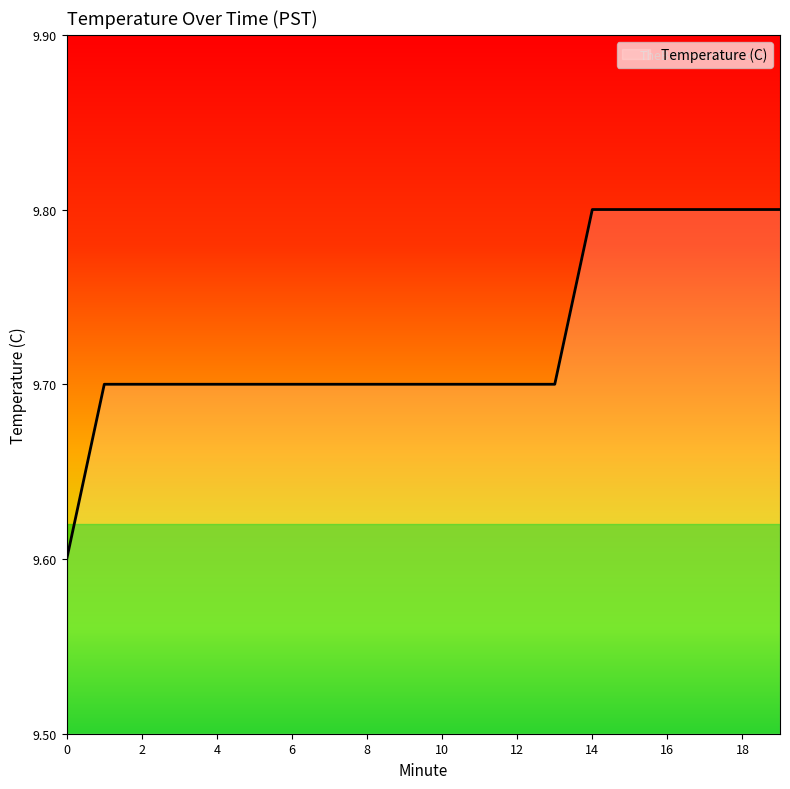

What is the greatest value displayed?

9.8